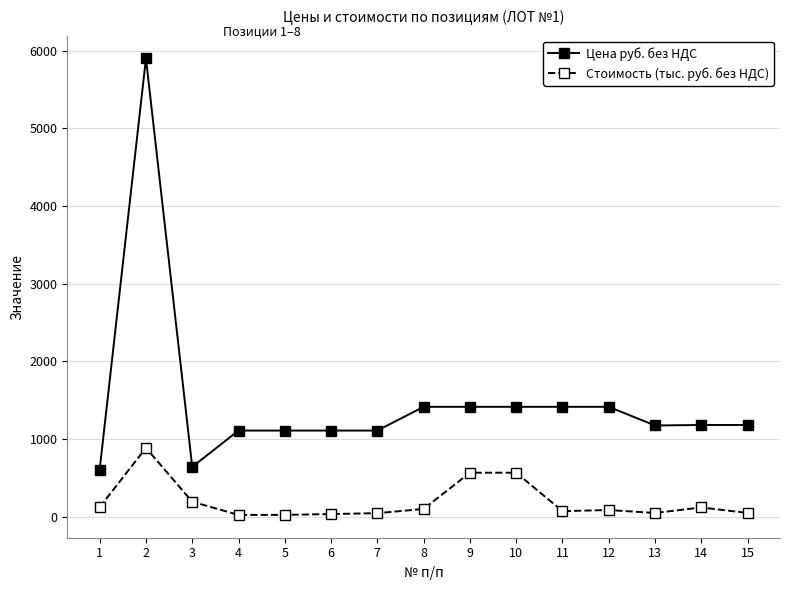

What is the sum of the Стоимость (тыс. руб. без НДС) values at 7 and 13?

91.3